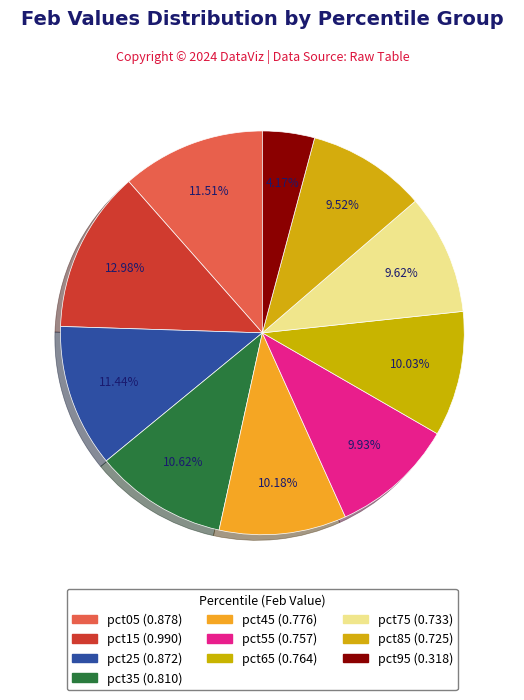

Count the number of slices in the pie.

10